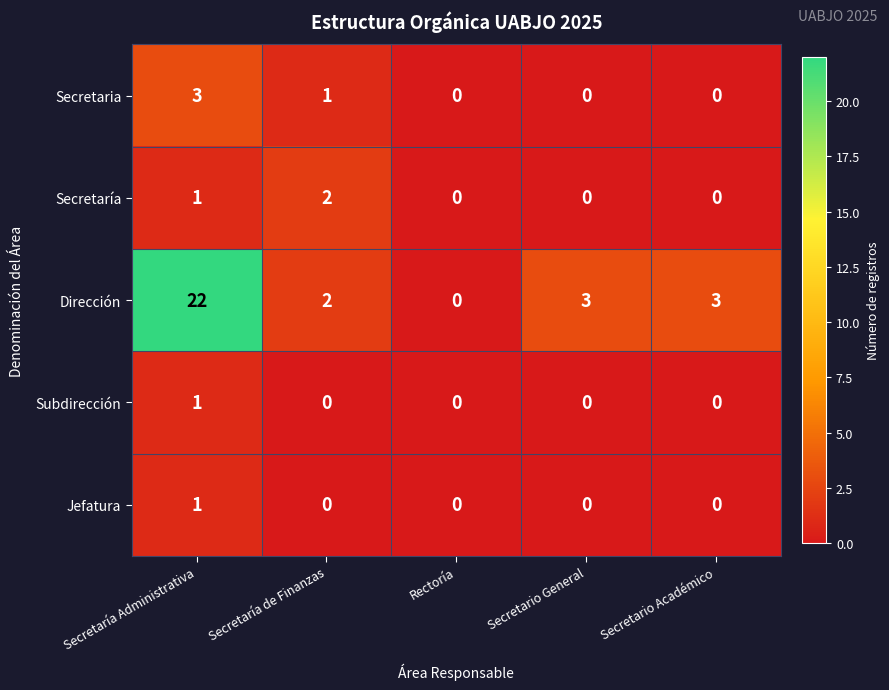

What is the difference between the highest and lowest values at Secretario Académico?

3